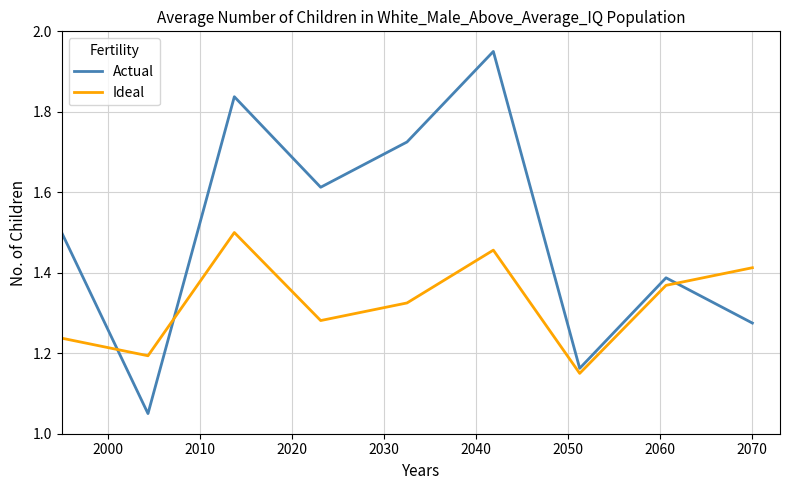

How many lines are shown in the chart?

2